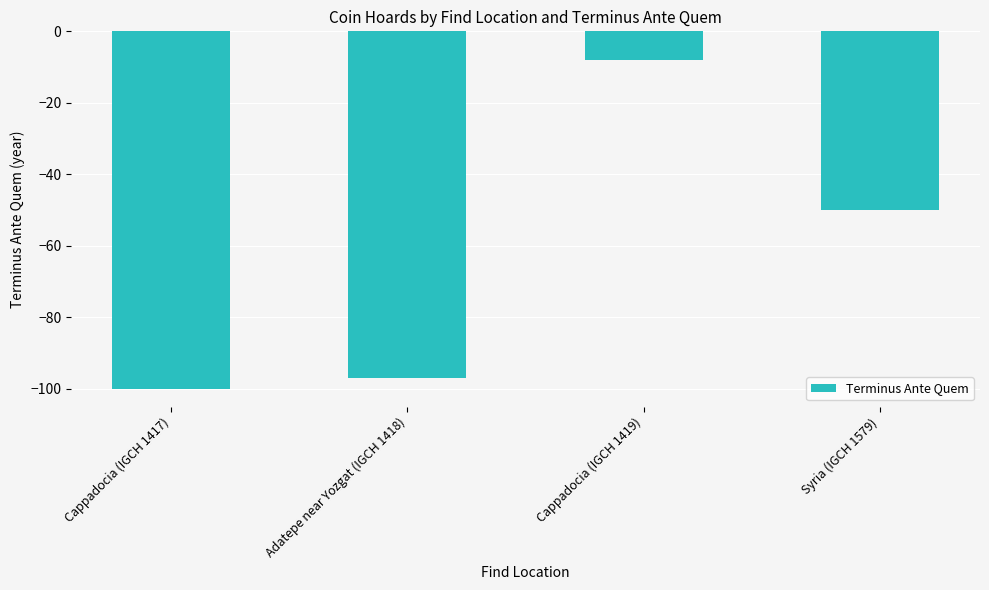

What position from the left is Cappadocia (IGCH 1417)?

1